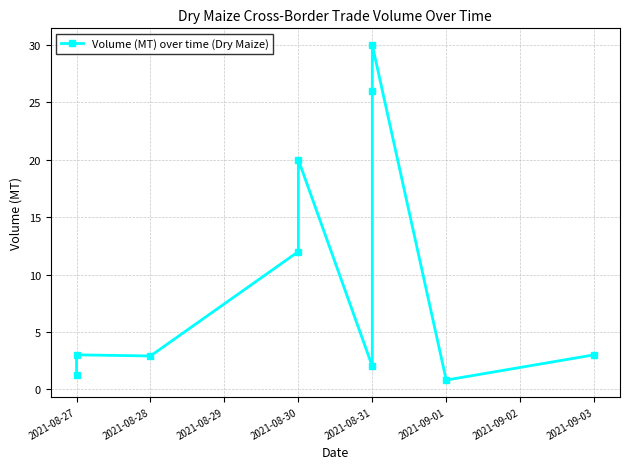

How many points are higher than both their immediate neighbors (excluding endpoints)?

3